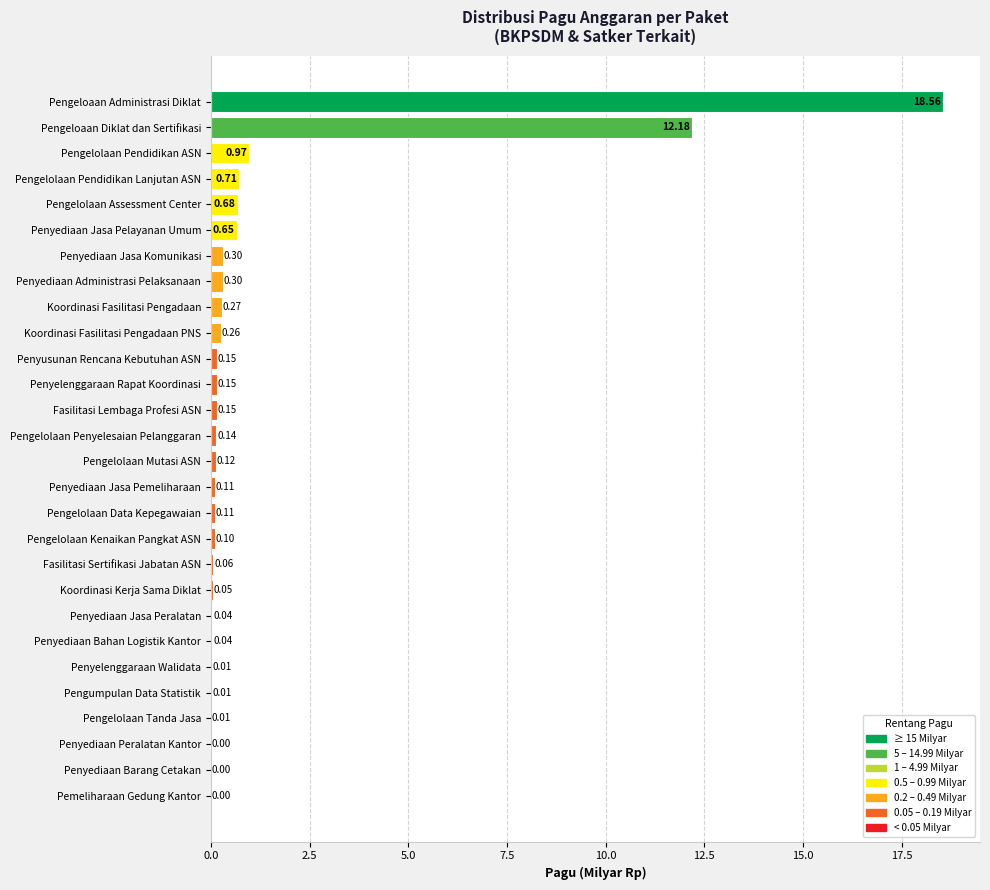

How many data points does each series have?

28